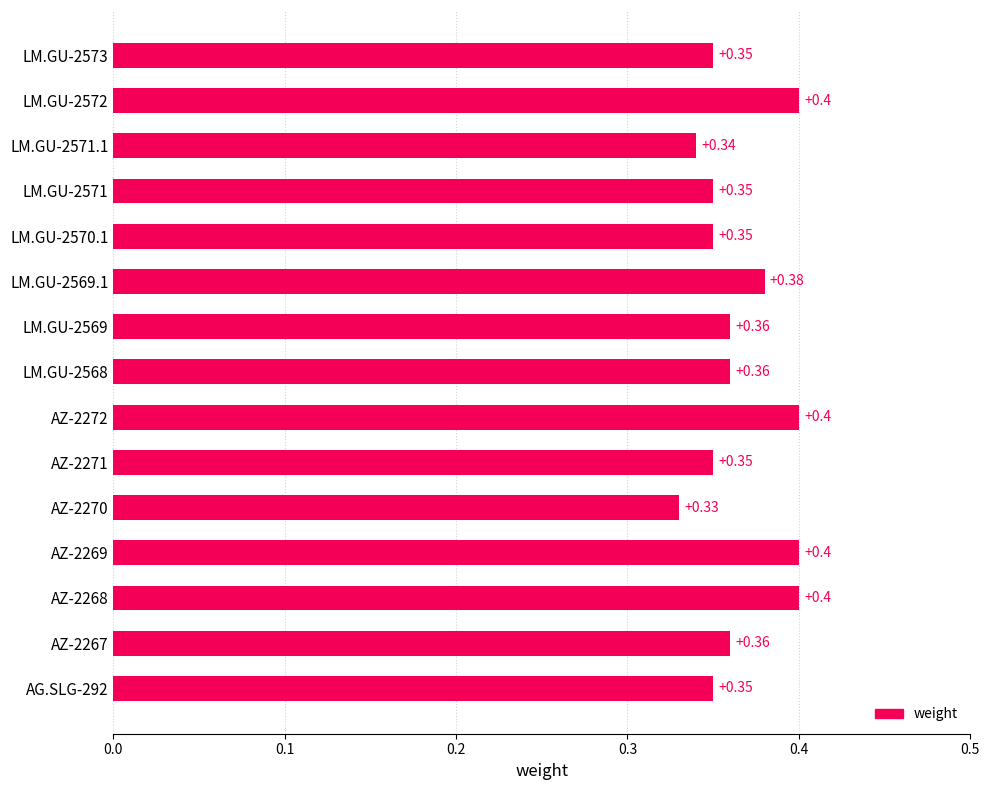

What is the sum of the values at LM.GU-2569 and LM.GU-2571.1?

0.7